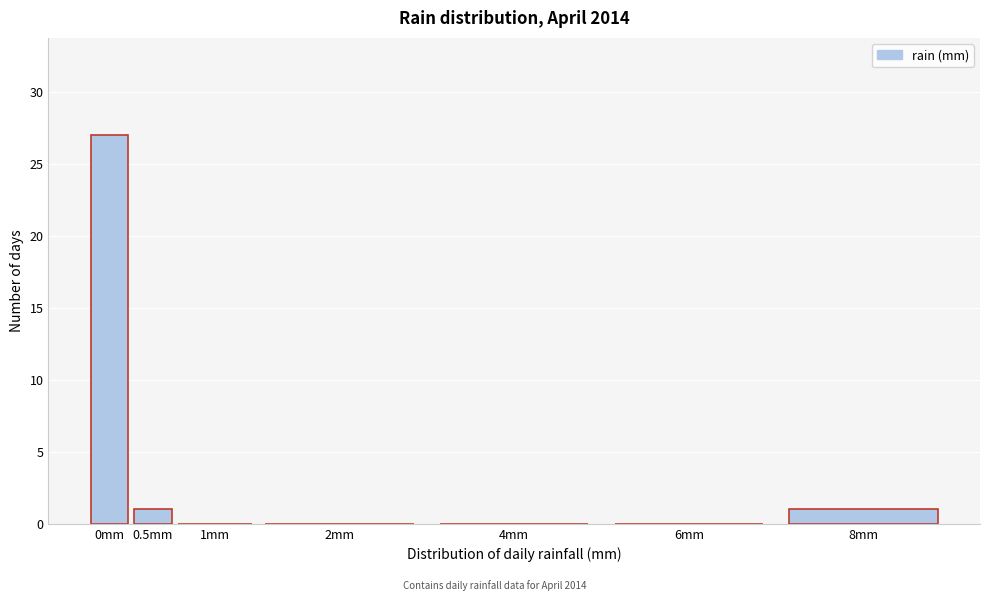

Reading right to left, what are all the values shown in this chart?

8mm=1	6mm=0	4mm=0	2mm=0	1mm=0	0.5mm=1	0mm=27